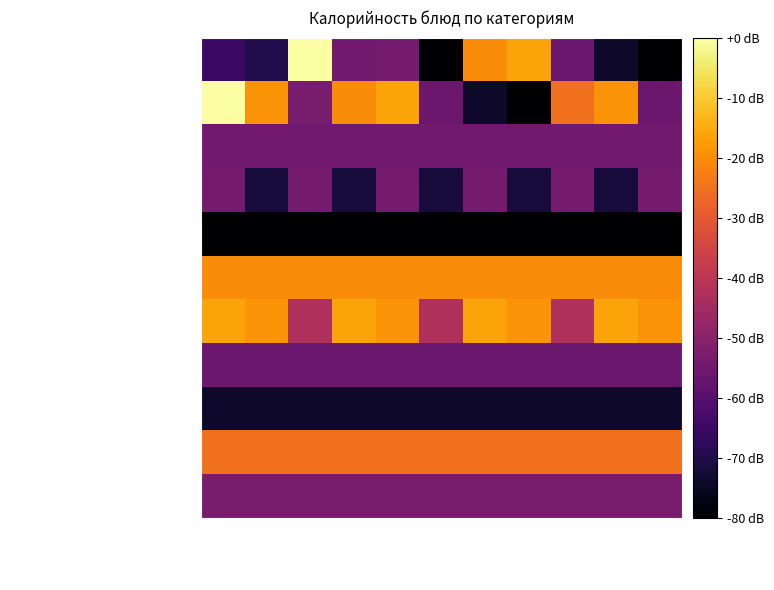

At which category does the chart reach its minimum across all series?

гарнир